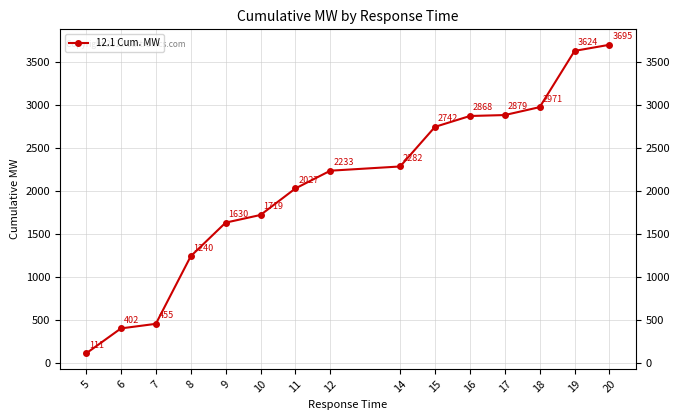

What value does the data have at 17, to the nearest 50?

2900